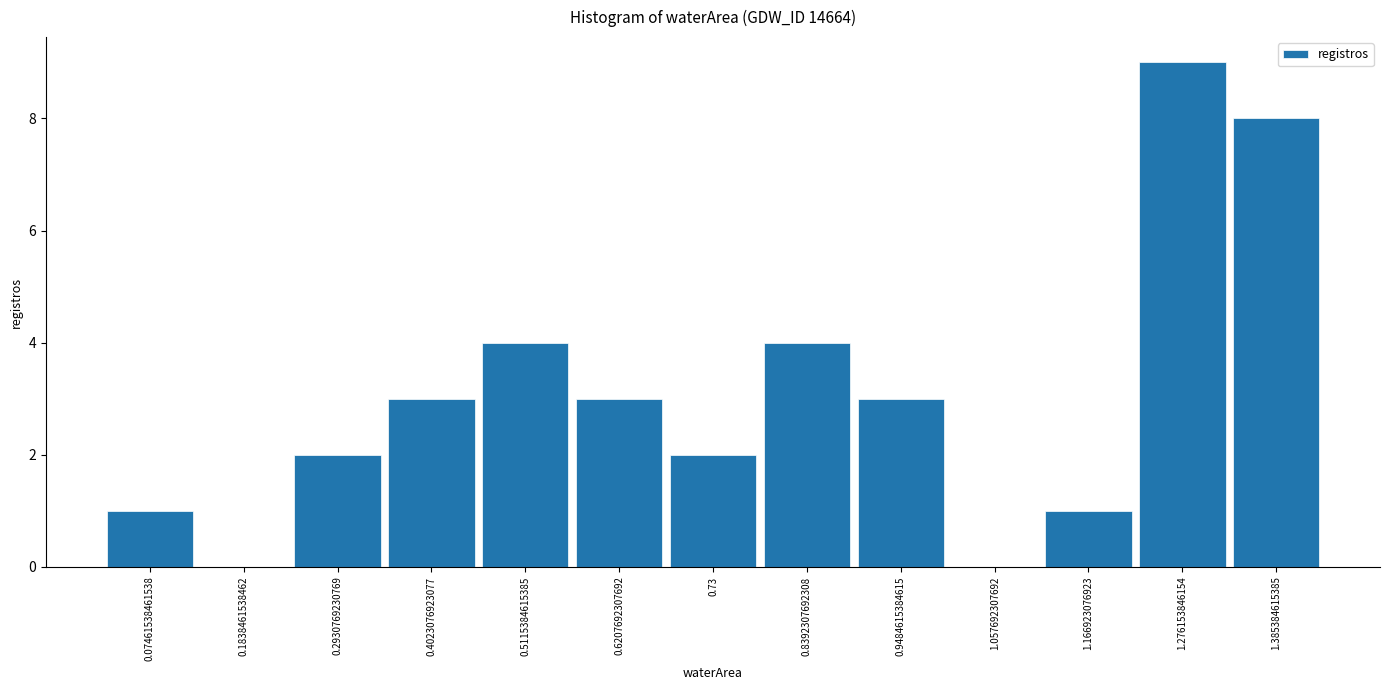

Over which range of the x-axis is the bar tallest?

1.22 to 1.34